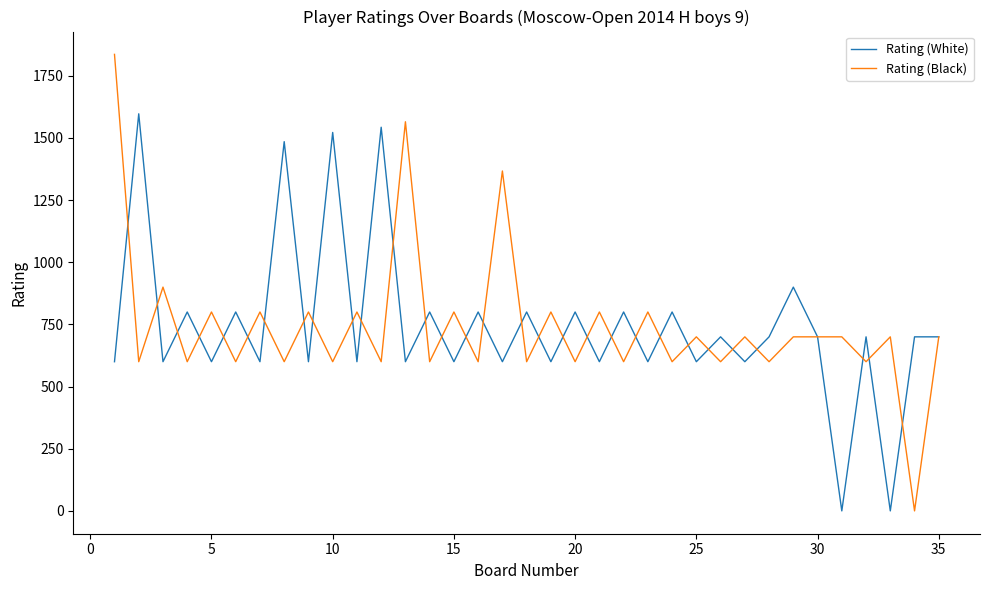

What is the maximum value for Rating (White)?

1597